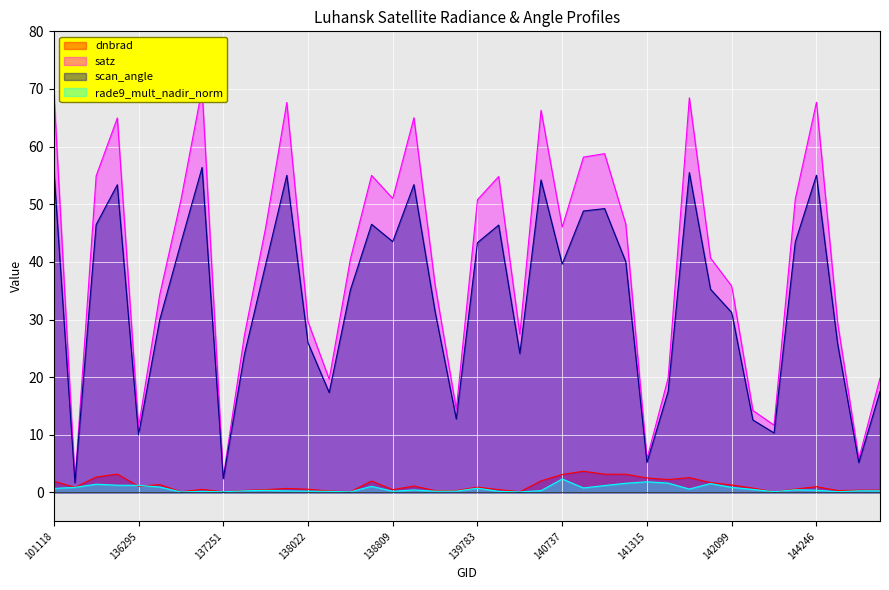

What is the difference between the second highest and minimum values in the rade9_mult_nadir_norm series?

1.8